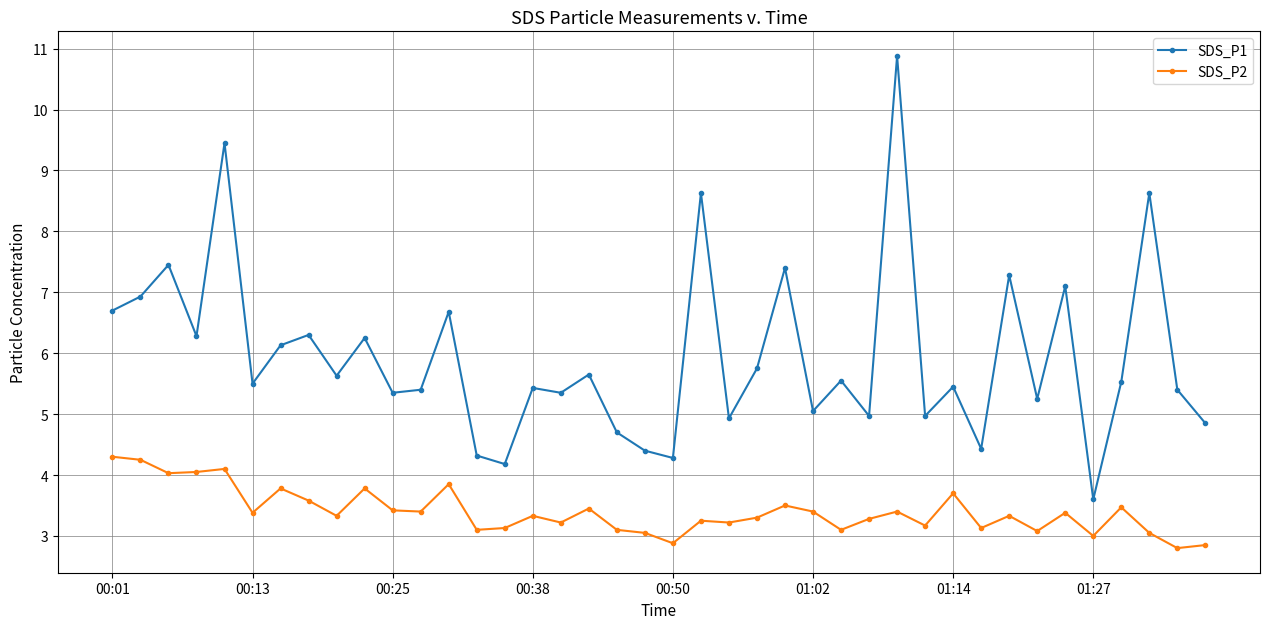

What is the value of the SDS_P1 point at the 39th from the left?

5.4